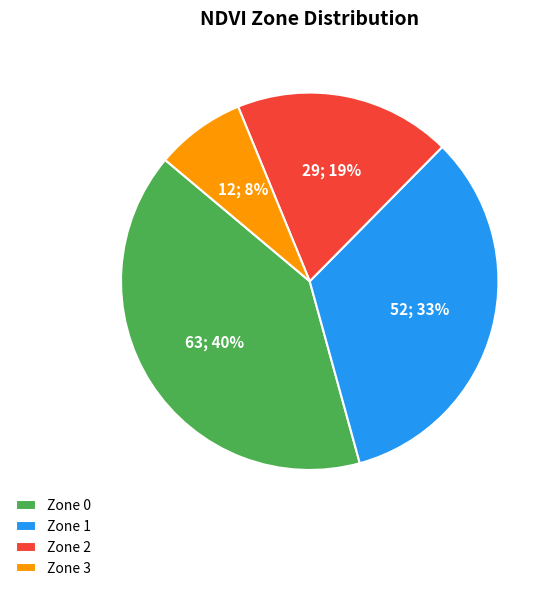

How many segments does this pie chart have?

4